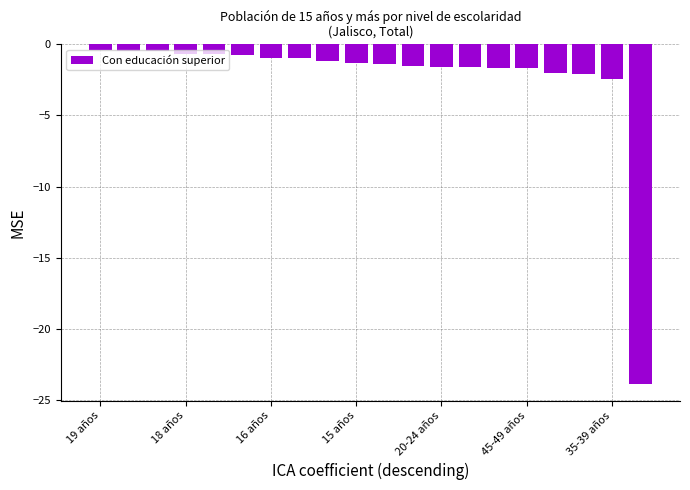

What is the value of the 8th bar from the left?

-1.0